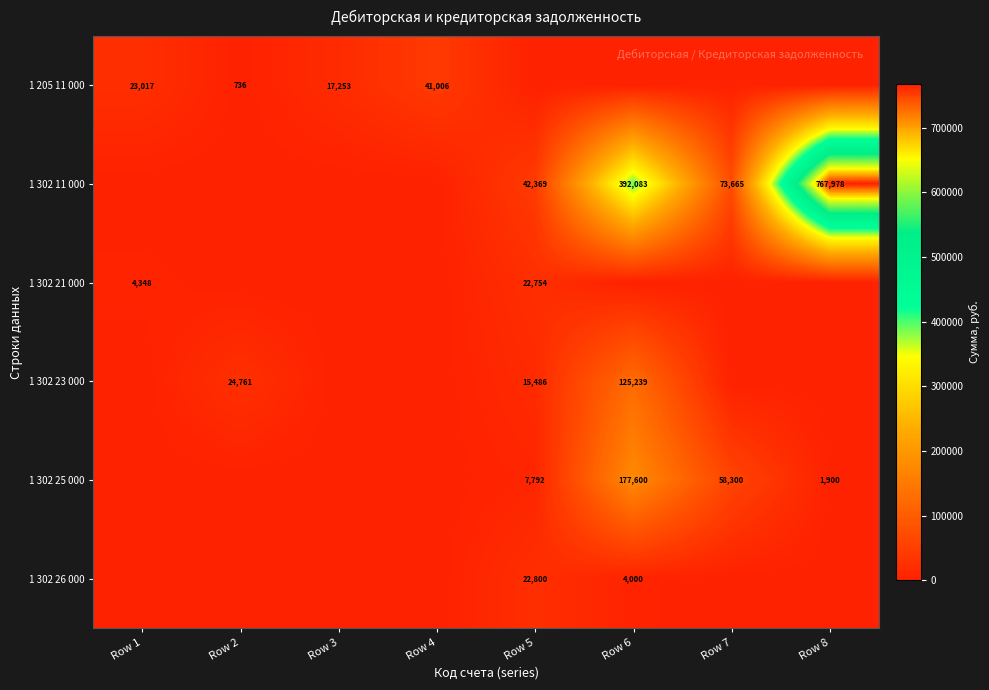

What is the greatest value displayed?

767977.5